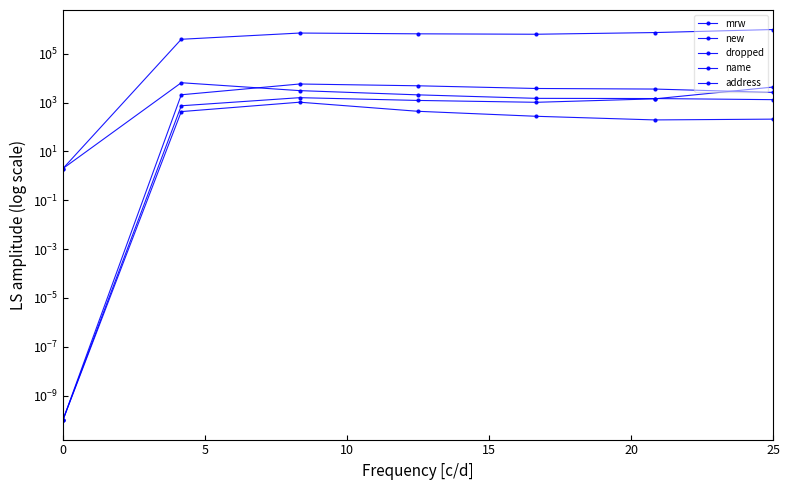

True or false: dropped has more than 1 points higher than both neighbors.

False